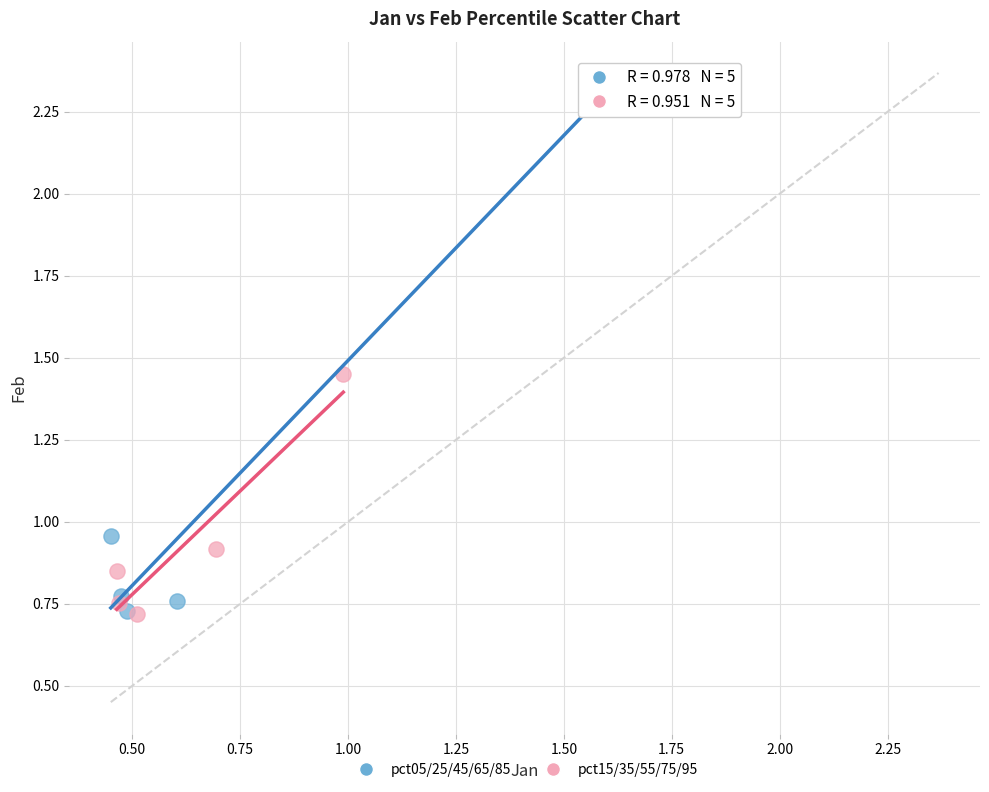

Which series contains the highest Y value?

pct05/25/45/65/85